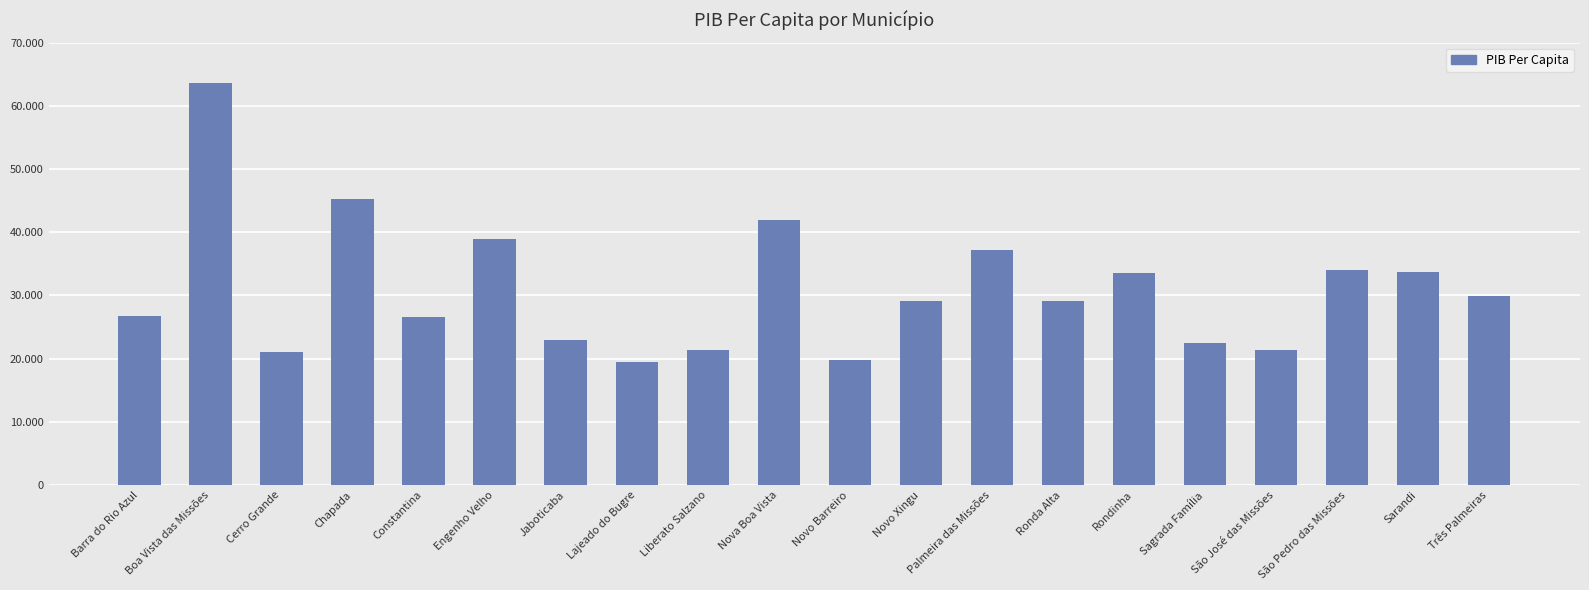

What is the ratio of the value at Sagrada Família to the value at Novo Barreiro?

1.1